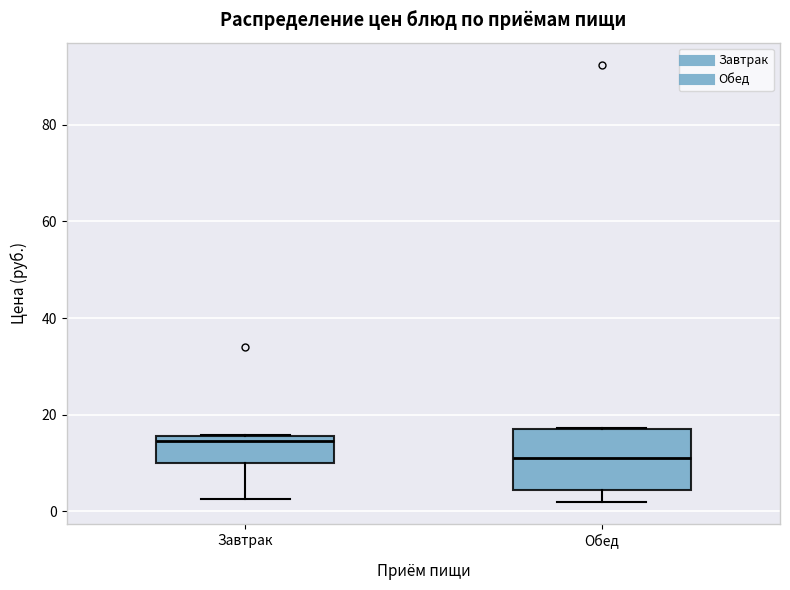

Reading left to right, transcribe this box plot: for each box, give where its median line is, the range the box spans, and where its two whiskers end, as read against the y-axis. The values are not printed on the chart, so give them approximately, as read against the axis.

Завтрак: median 14, box 10 to 16, whiskers 2 to 16
Обед: median 12, box 4 to 18, whiskers 2 to 18